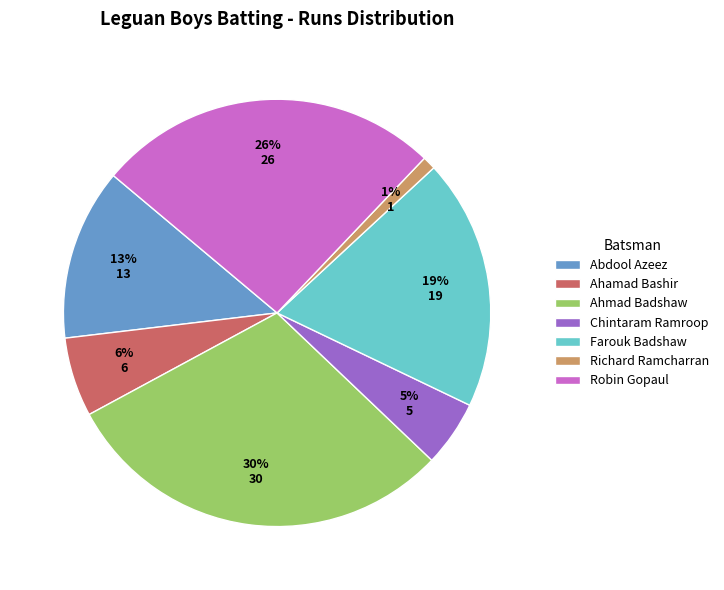

To the nearest percent, what percentage of the pie is Chintaram Ramroop?

5%